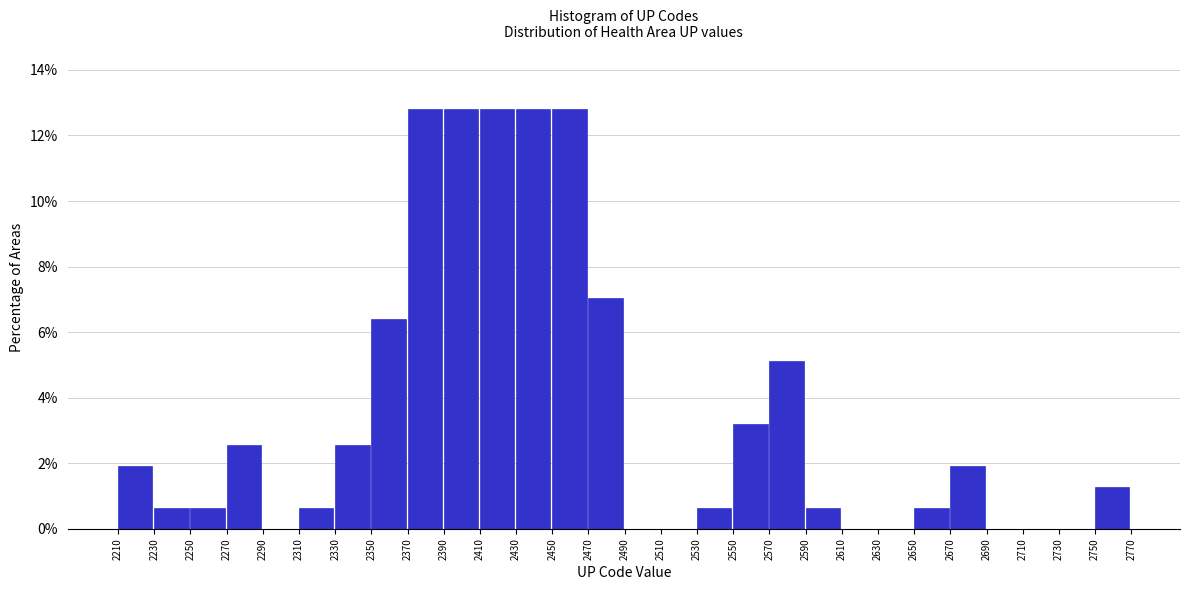

Reading left to right, transcribe this chart: for each bar, give the range it covers on the x-axis and its height. The values are not printed on the chart, so give them approximately, as read against the axis.

2210 to 2230: 2.0
2230 to 2250: 0.6
2250 to 2270: 0.6
2270 to 2290: 2.6
2290 to 2310: 0
2310 to 2330: 0.6
2330 to 2350: 2.6
2350 to 2370: 6.4
2370 to 2390: 12.8
2390 to 2410: 12.8
2410 to 2430: 12.8
2430 to 2450: 12.8
2450 to 2470: 12.8
2470 to 2490: 7.0
2490 to 2510: 0
2510 to 2530: 0
2530 to 2550: 0.6
2550 to 2570: 3.2
2570 to 2590: 5.2
2590 to 2610: 0.6
2610 to 2630: 0
2630 to 2650: 0
2650 to 2670: 0.6
2670 to 2690: 2.0
2690 to 2710: 0
2710 to 2730: 0
2730 to 2750: 0
2750 to 2770: 1.2